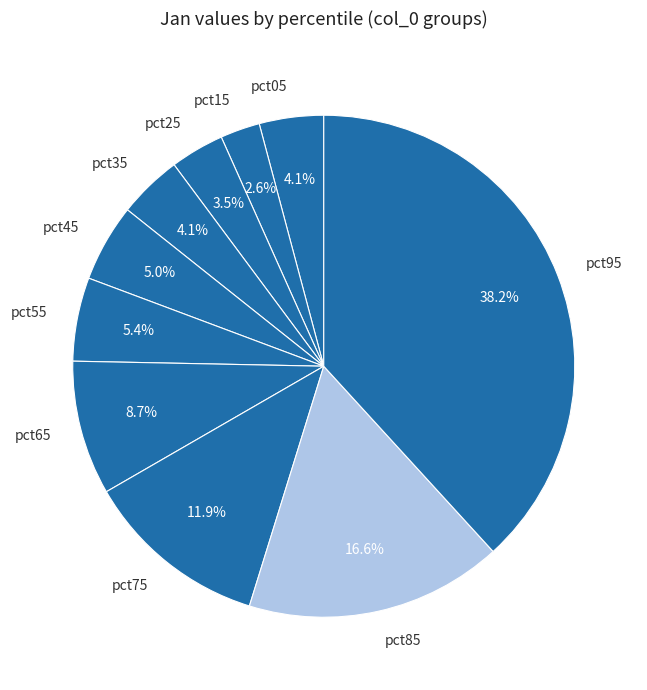

Between pct35 and pct55, which is larger?

pct55